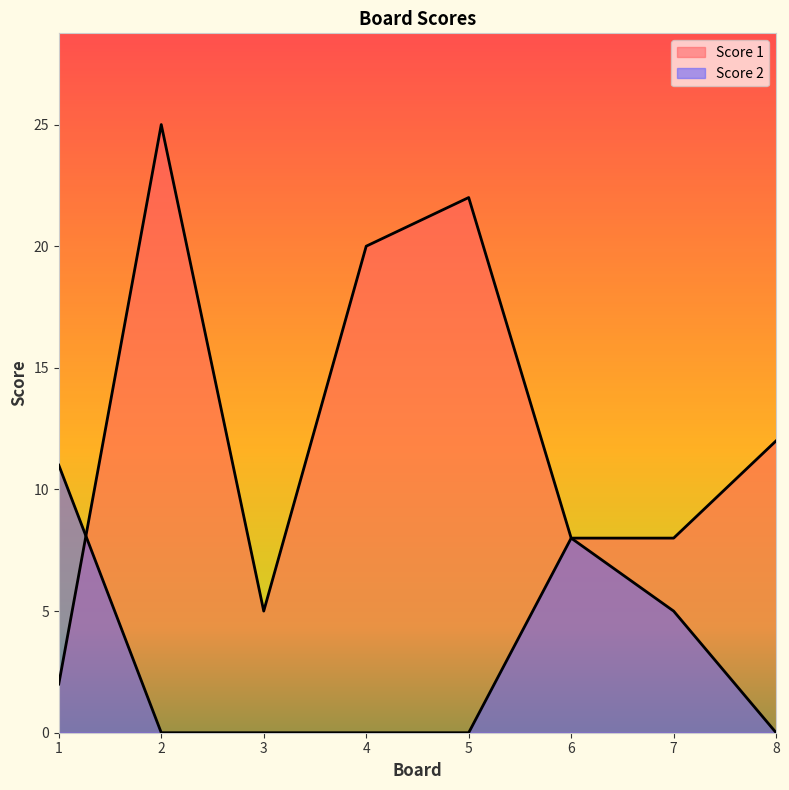

Which series changed the most between 2 and 6?

Score 1